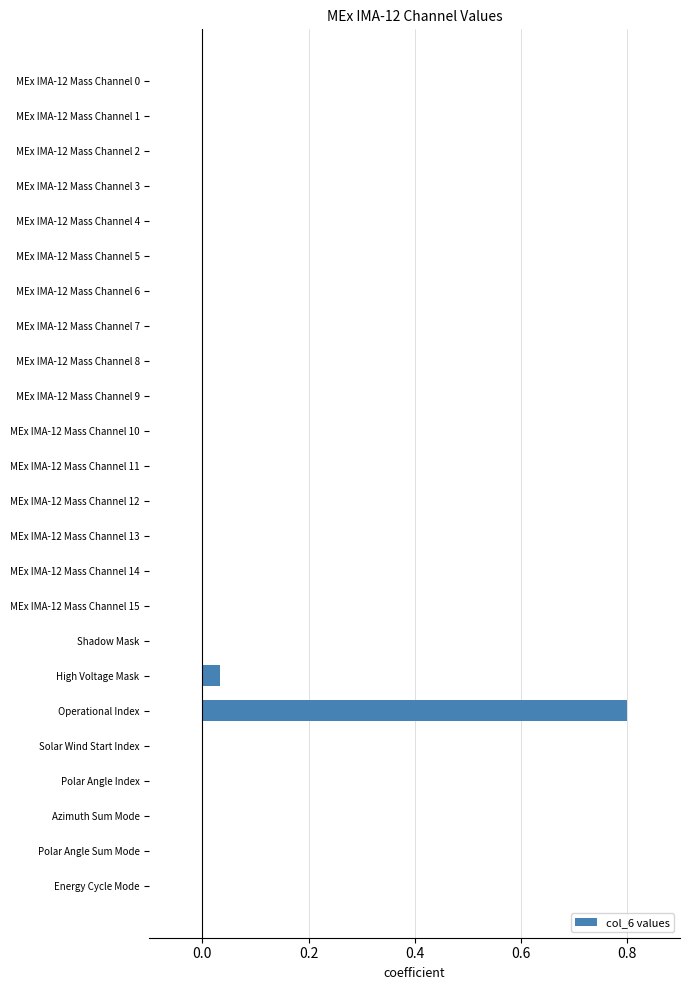

True or false: the data shows -0.3 at Energy Cycle Mode.

False